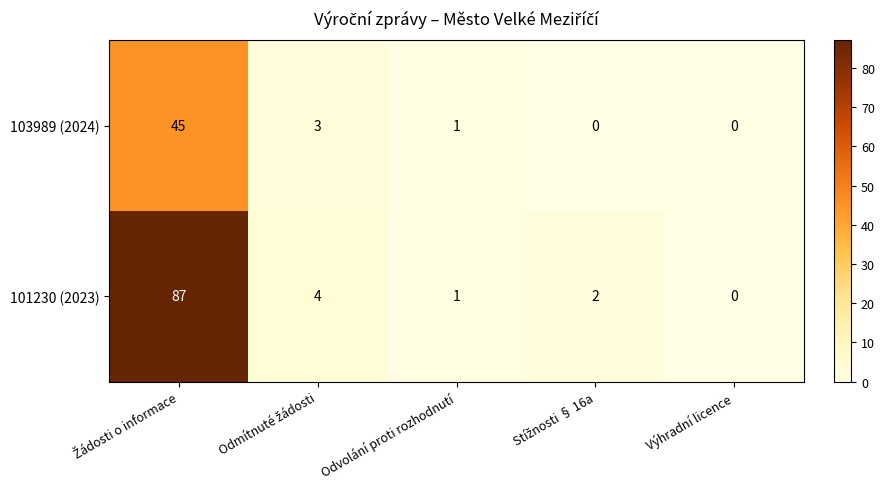

The value of 101230 (2023) at Odvolání proti rozhodnutí is 1. True or false?

True